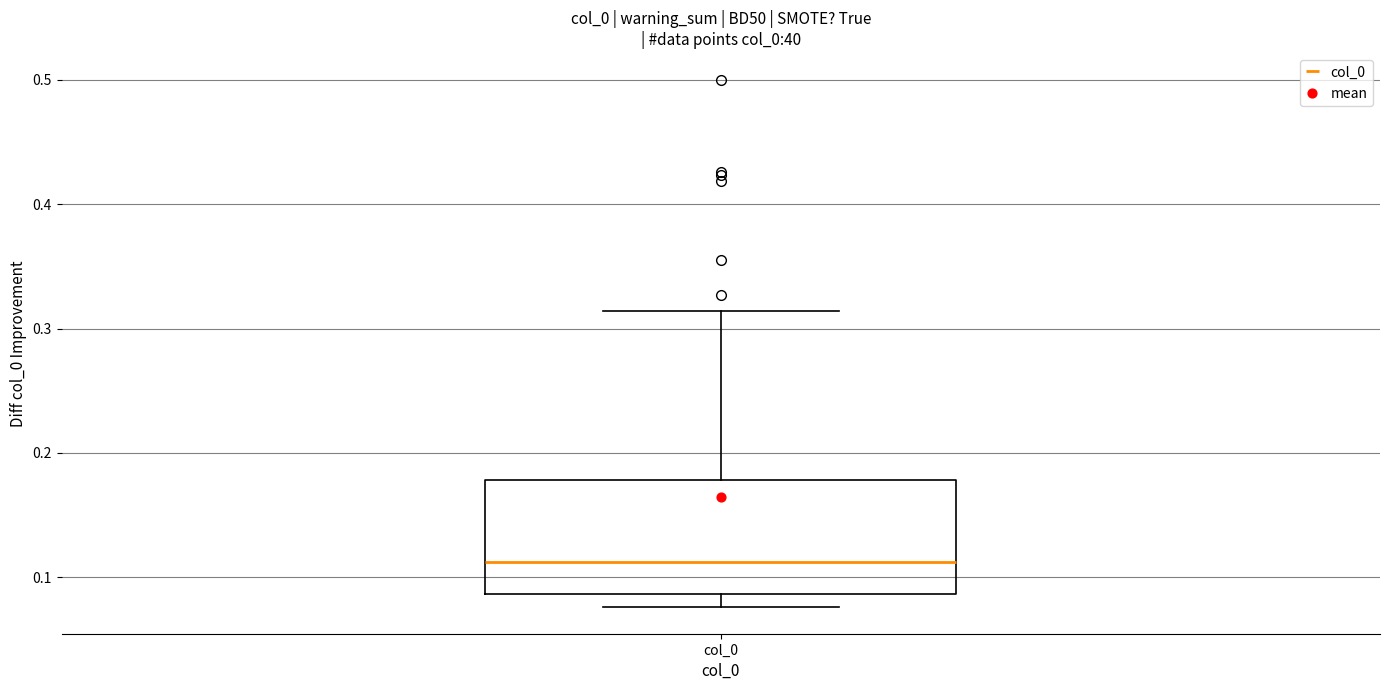

Where does the median line of the box for col_0 sit on the y-axis? The values are not printed on the chart, so give them approximately, as read against the axis.

0.11